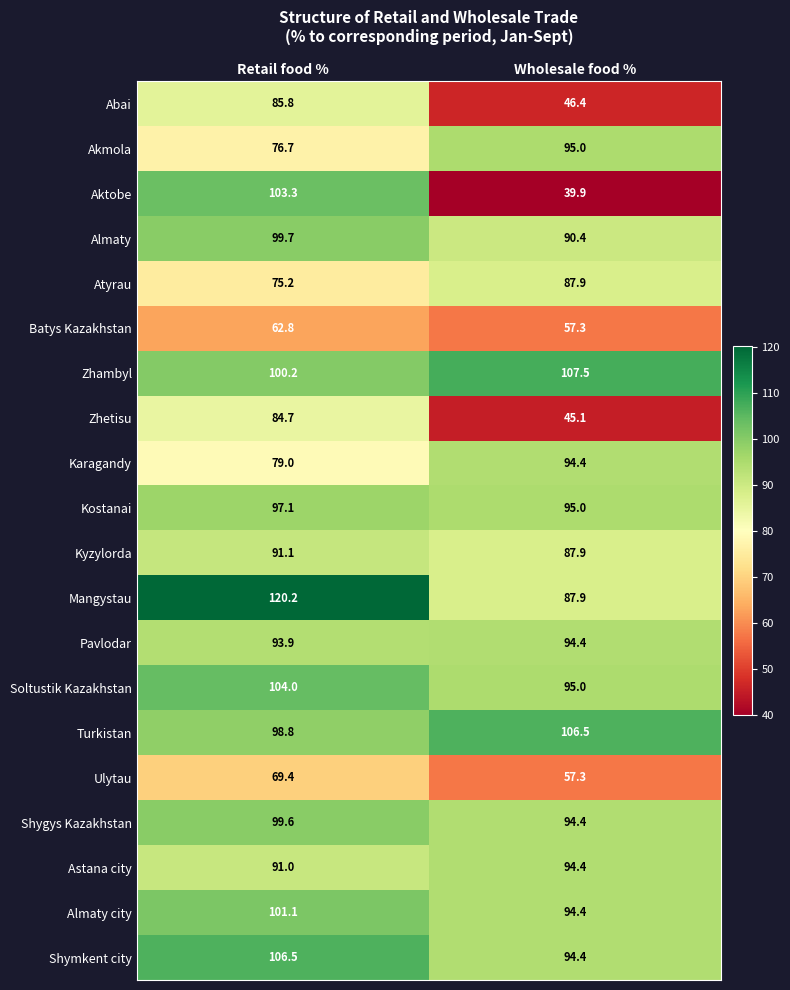

What is the sum of all Shymkent city values?

200.9